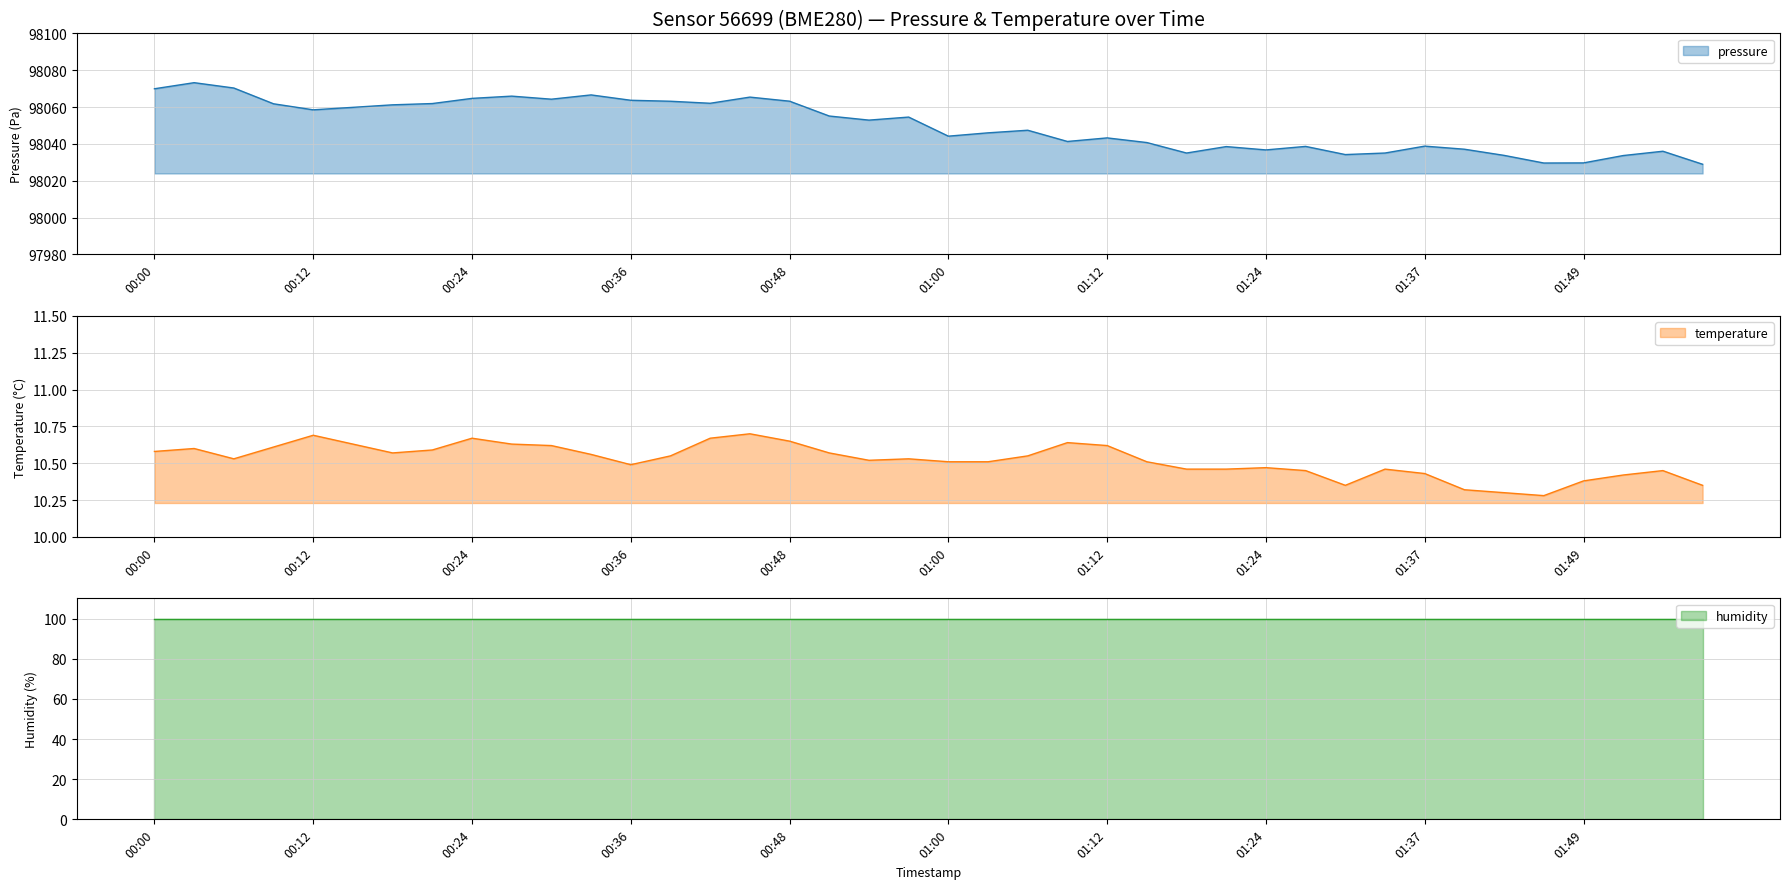

True or false: pressure has a value of 98063.2 at 00:48.

True